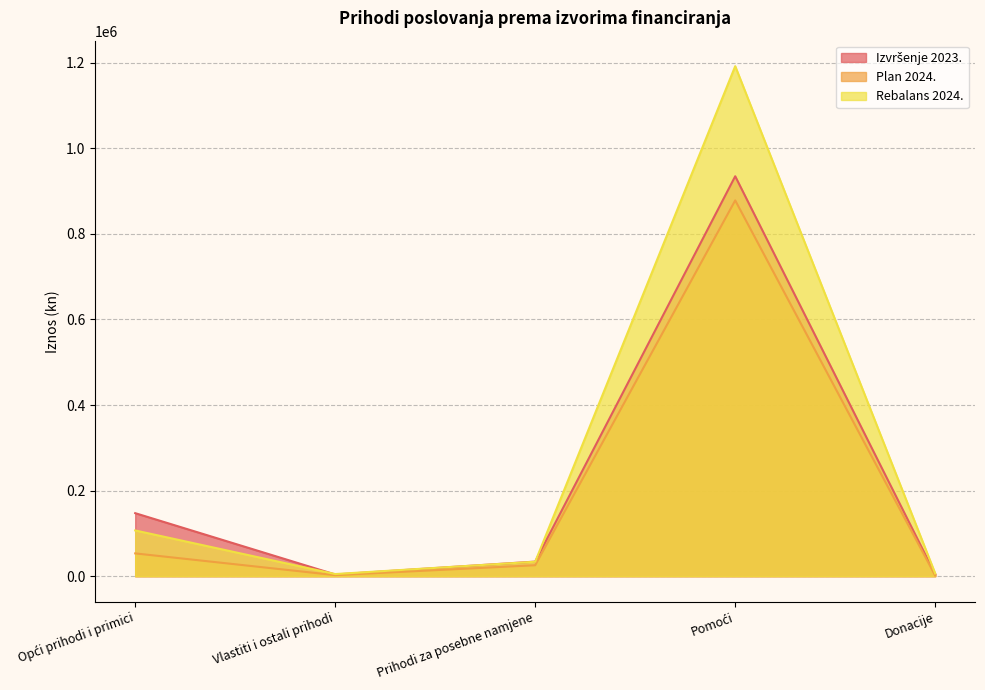

Reading left to right, what are all the values shown in this chart?

Izvršenje 2023.: 147345.3	4054.2	34177.3	934538.5	4447.3
Plan 2024.: 53300.0	2500.0	25650.0	878100.0	1500.0
Rebalans 2024.: 106932.4	5065.6	33799.9	1191757.0	6290.5